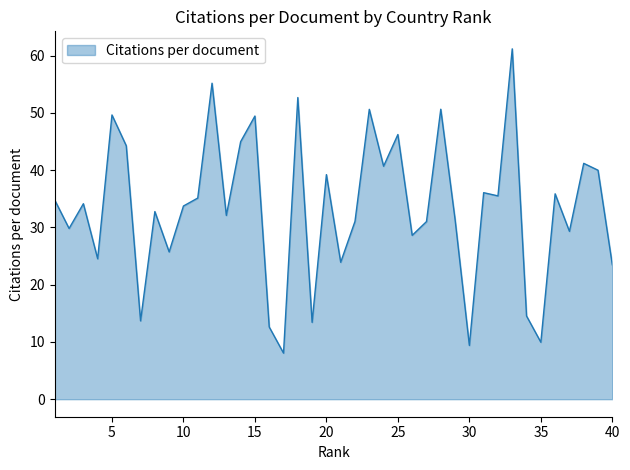

Does the chart display data point markers on the line(s)?

No